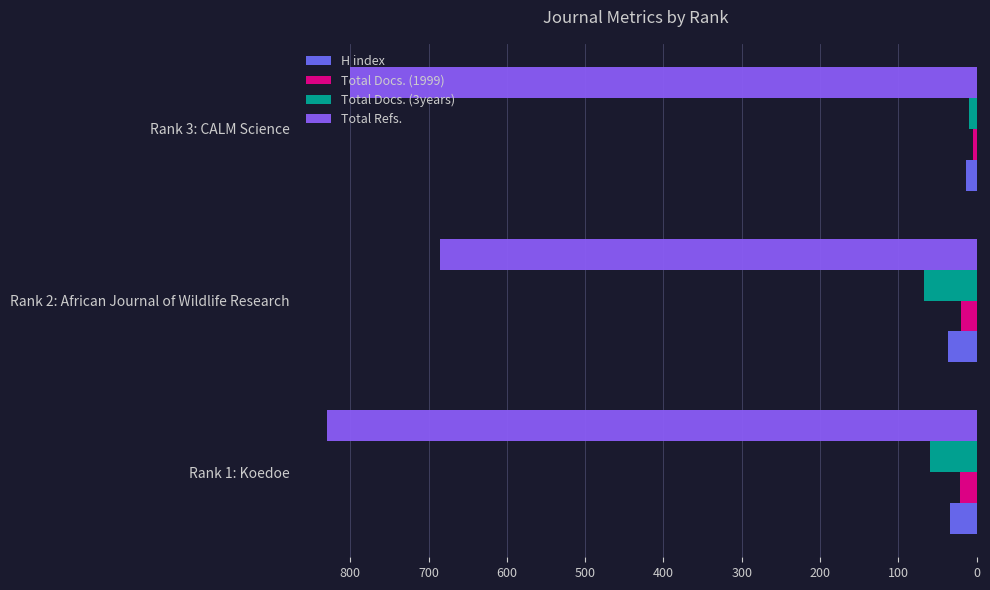

What is the value of the H index bar at the 2nd from the left?

37